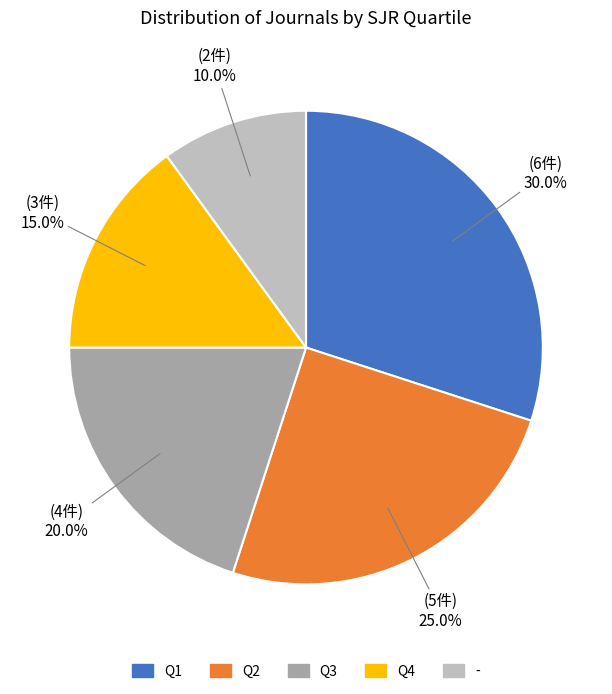

How much of the chart is everything except Q4?

85.0%